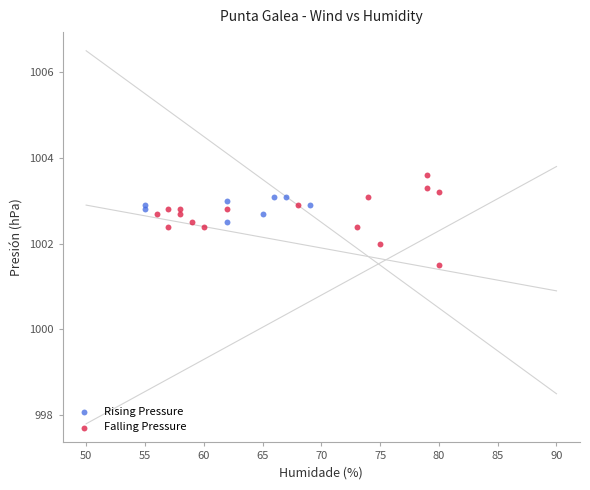

Which series reaches the maximum Y coordinate?

Falling Pressure